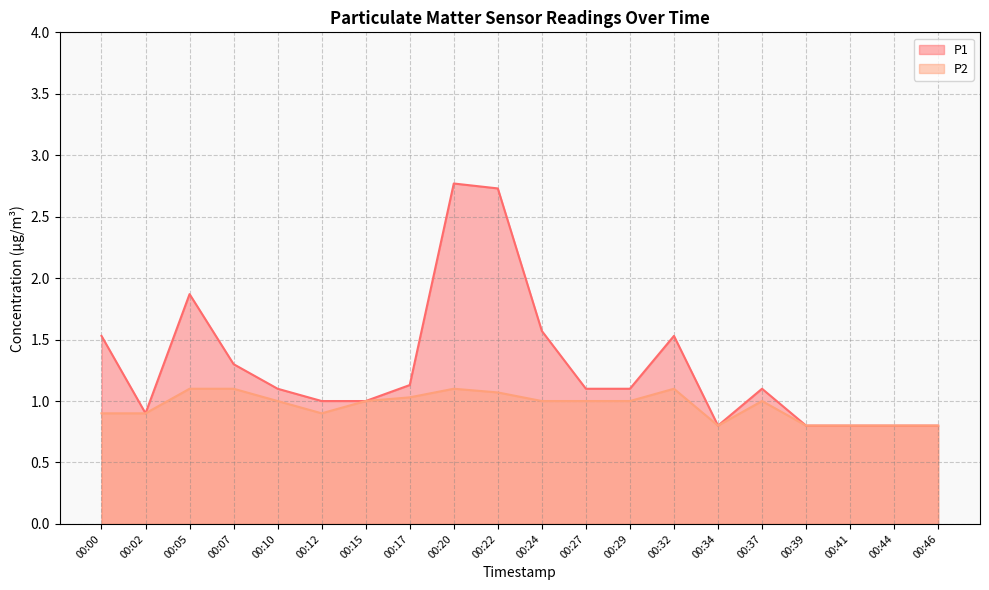

Which series has the widest spread of values?

P1